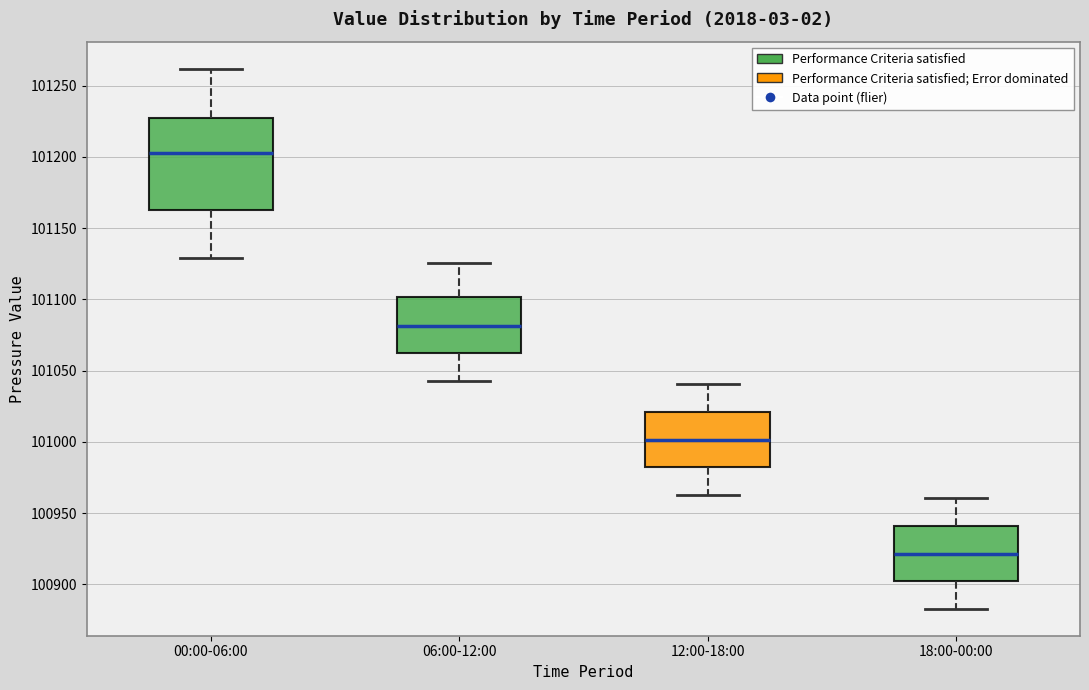

Which box is the tallest, from its lower edge to its upper edge?

00:00-06:00